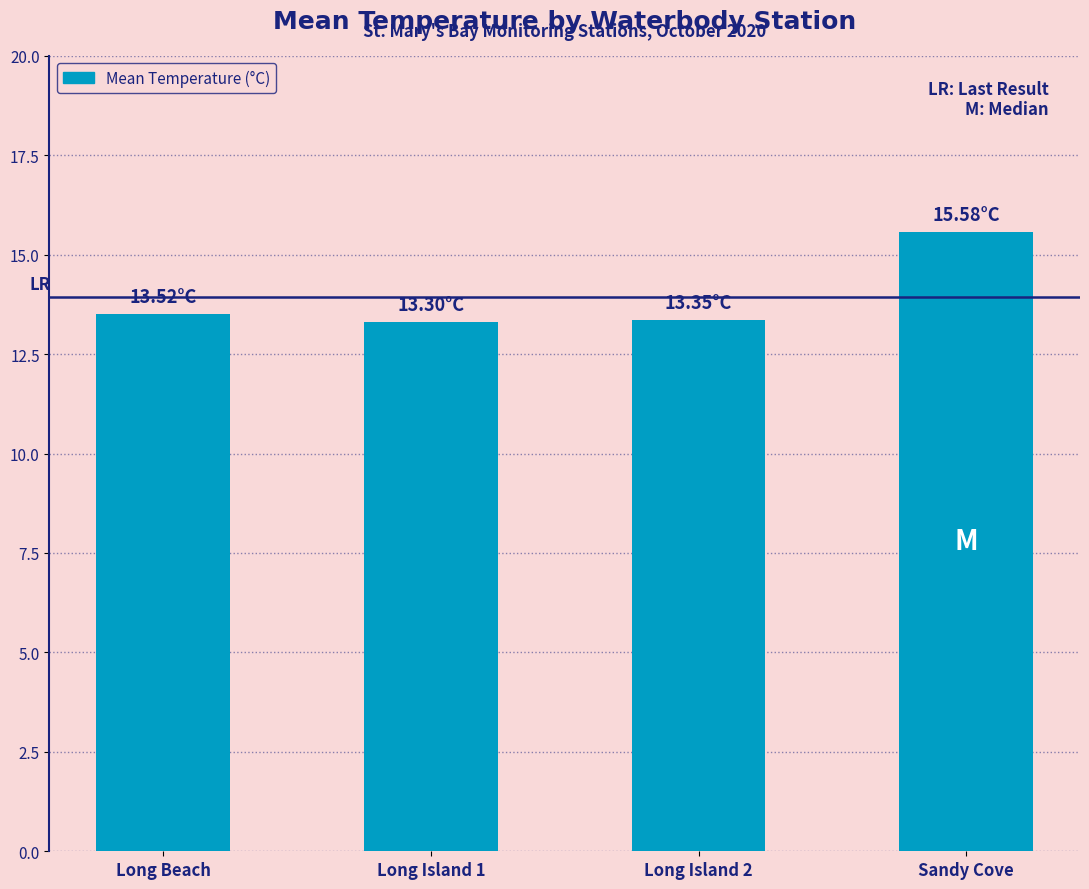

What position from the right is Long Beach?

4